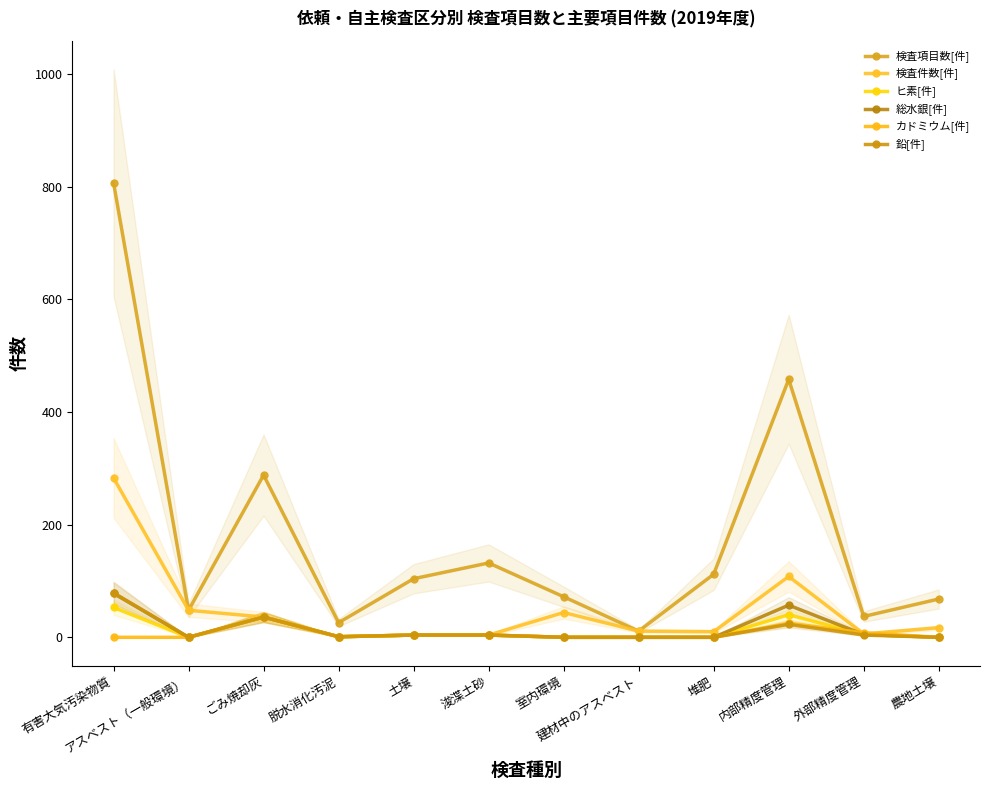

At which label does ヒ素[件] first exceed 4?

有害大気汚染物質